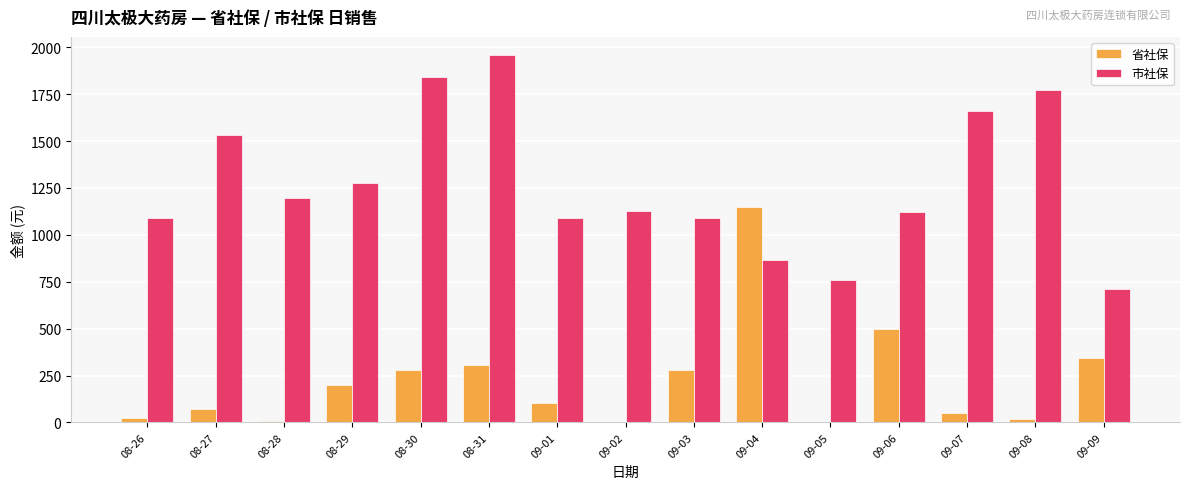

Which series has the largest total across all categories?

市社保